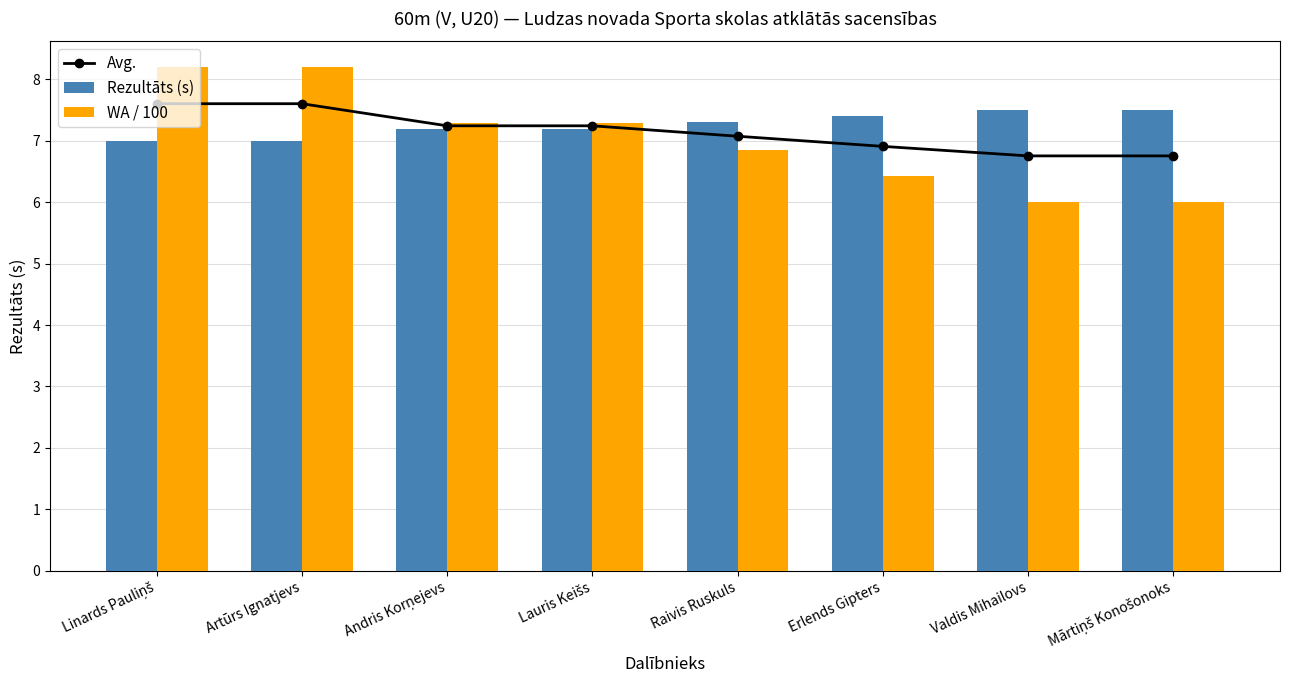

At which label is WA / 100 closest to 7?

Raivis Ruskuls